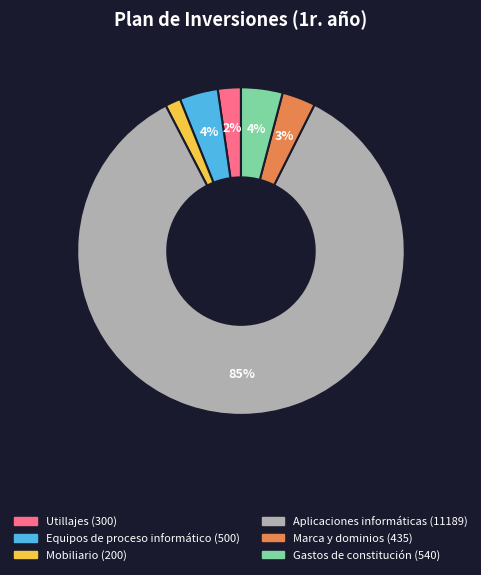

Between Aplicaciones informáticas and Mobiliario, which is larger?

Aplicaciones informáticas